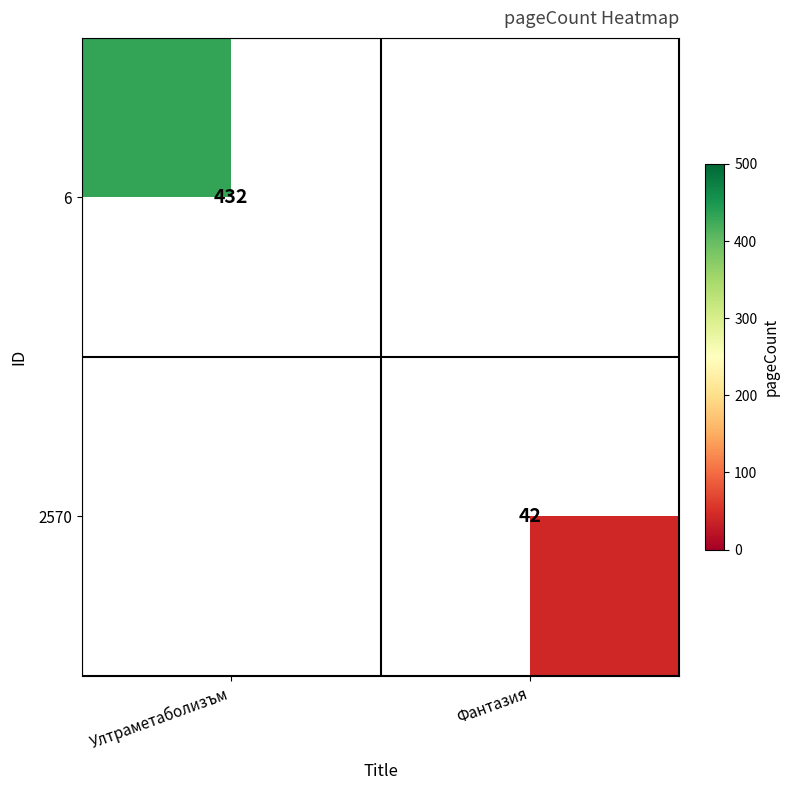

True or false: 2570 has a value of 42 at Фантазия.

True